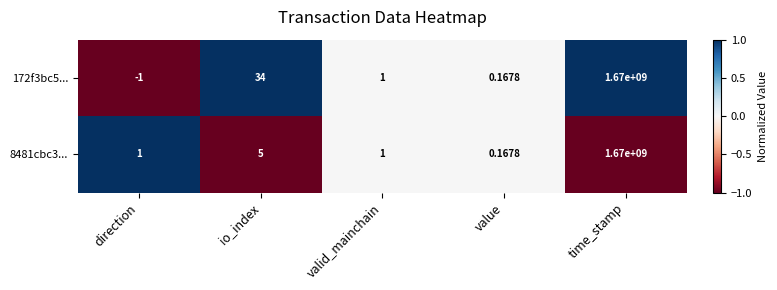

Is the value of 8481cbc3... at io_index greater than the value of 172f3bc5... at time_stamp?

No